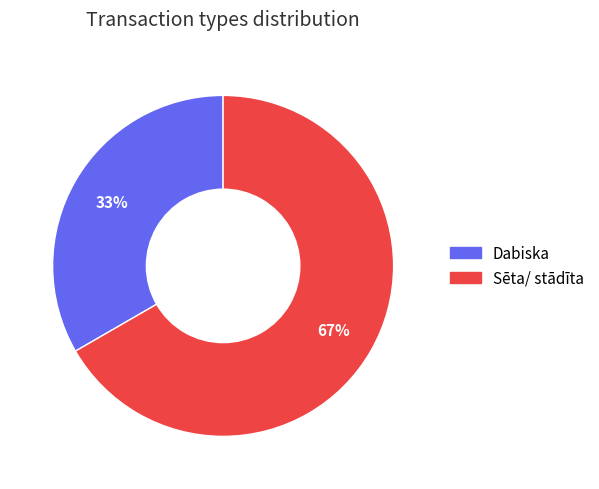

What is the smallest slice in the pie chart?

Dabiska